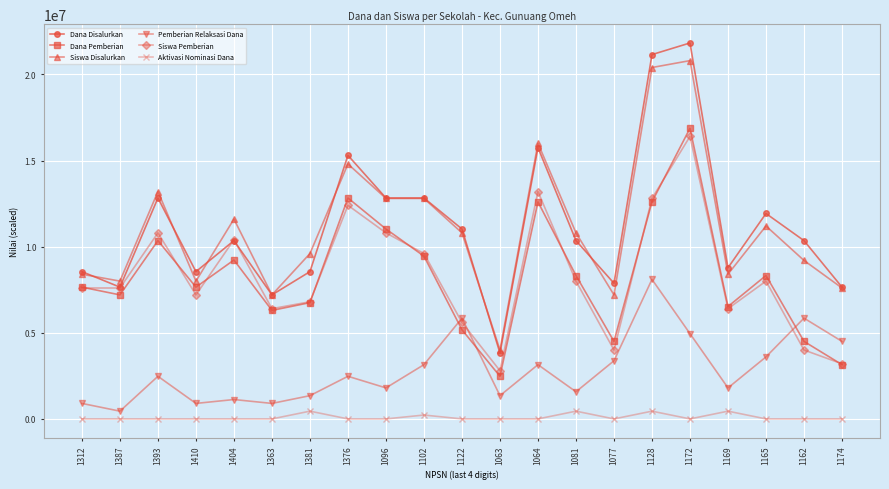

Is the value of Aktivasi Nominasi Dana at 1063 greater than the value of Siswa Disalurkan at 1096?

No